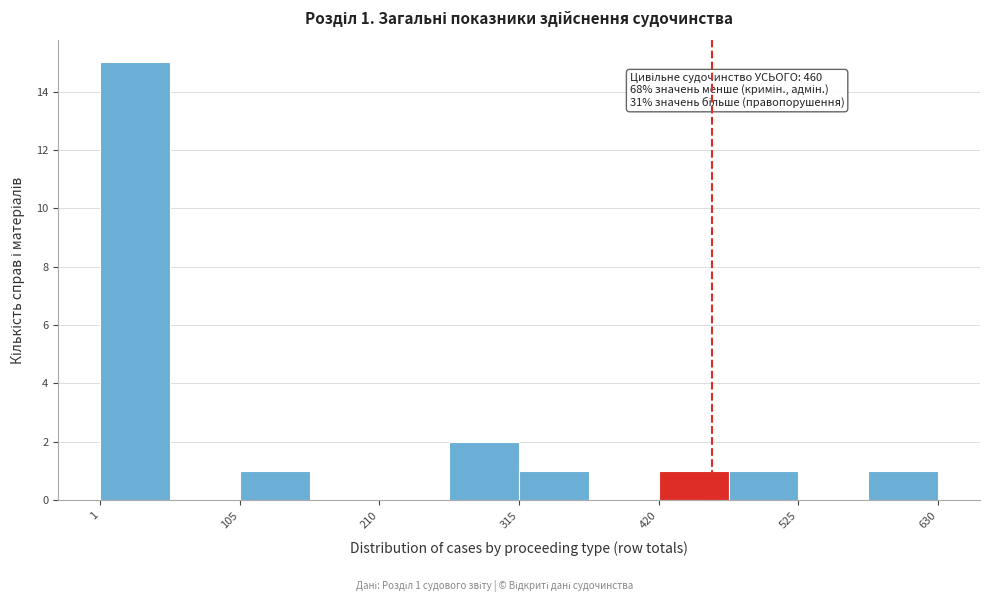

Around what value on the x-axis is the tallest bar? Give the approximate position of its centre, as read against the axis.

20